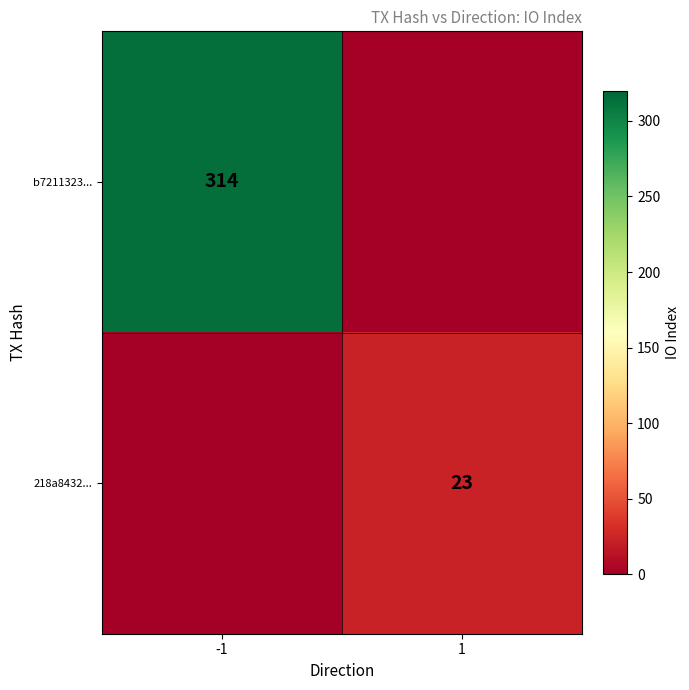

True or false: 218a8432... has a value of 23 at 1.

True